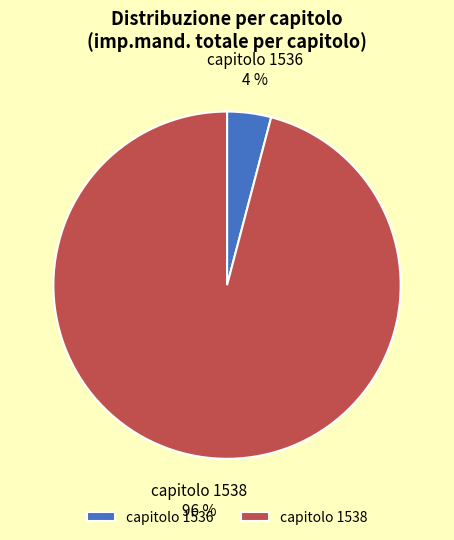

Rank the categories by value from highest to lowest.

capitolo 1538, capitolo 1536